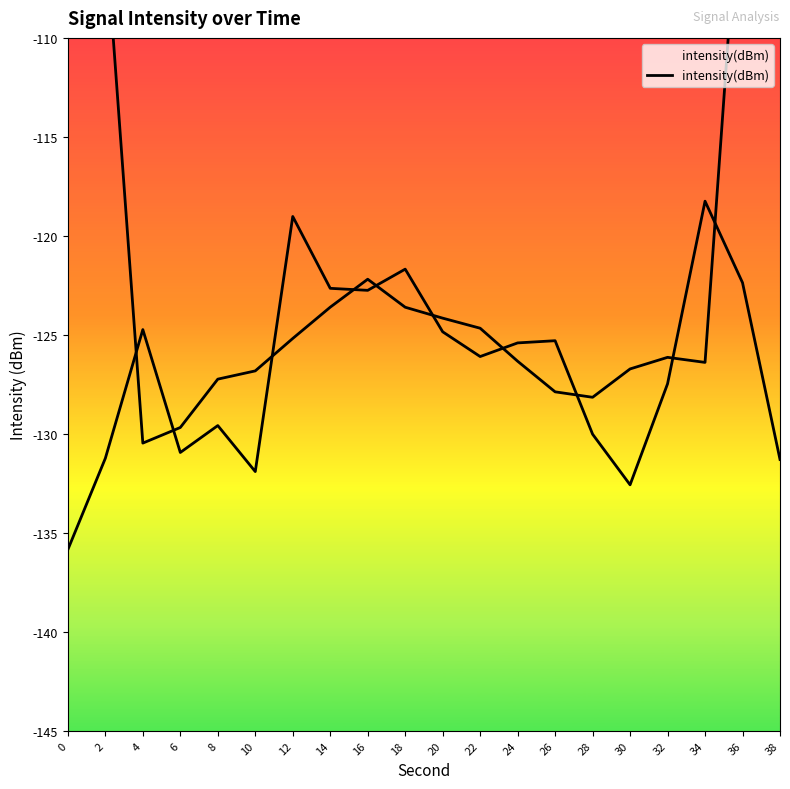

Rank the categories by value from highest to lowest.

34, 12, 18, 36, 14, 16, 4, 20, 26, 24, 22, 32, 8, 28, 6, 2, 38, 10, 30, 0